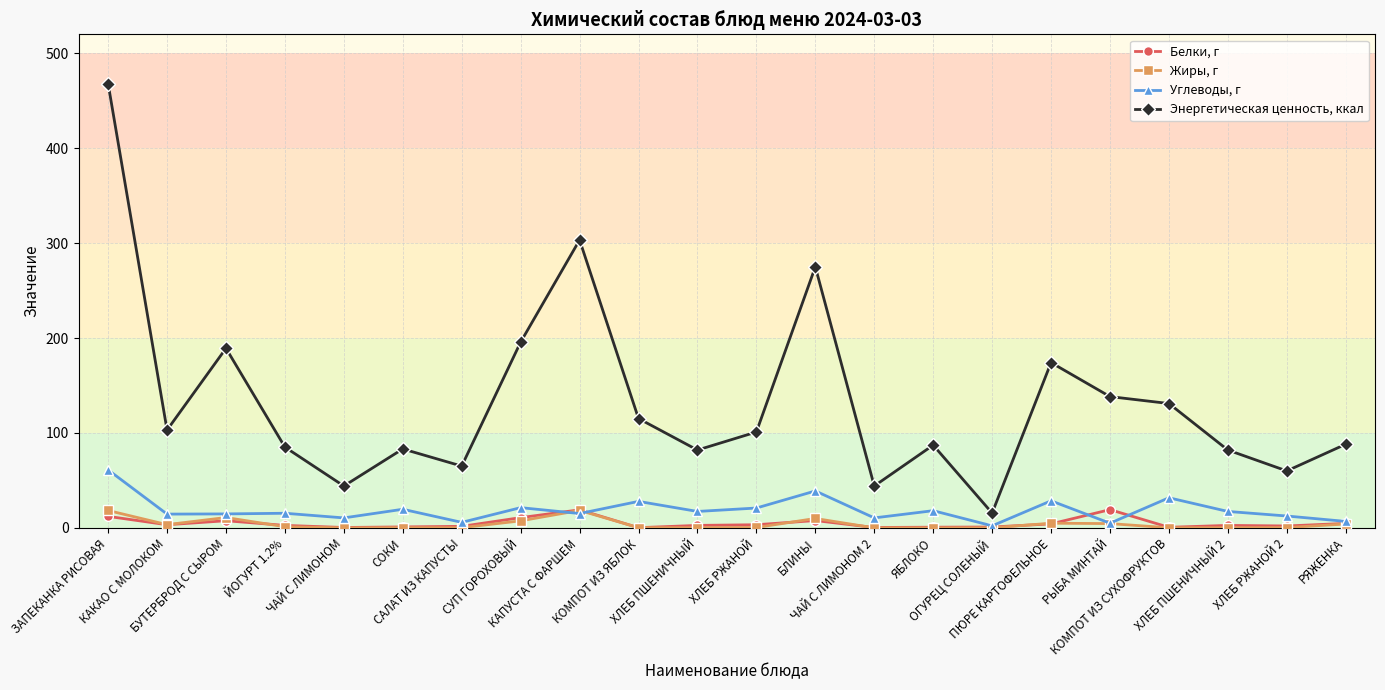

At БУТЕРБРОД С СЫРОМ, list the series in order from smallest to largest.

Белки, г, Жиры, г, Углеводы, г, Энергетическая ценность, ккал